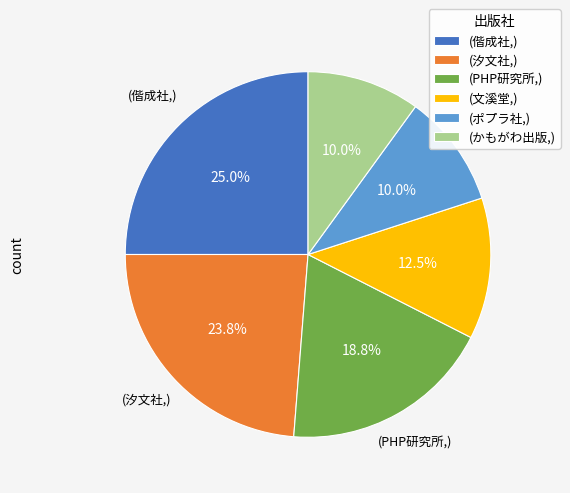

What is the largest slice in the pie chart?

(偕成社,)